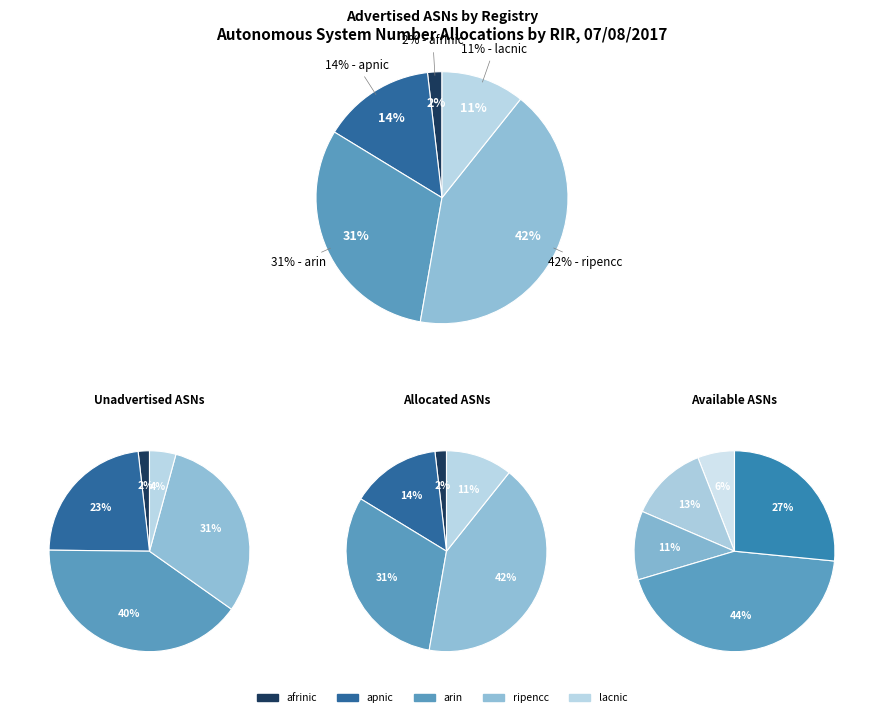

To the nearest percent, what is the difference between the largest and smallest slice percentages?

40%